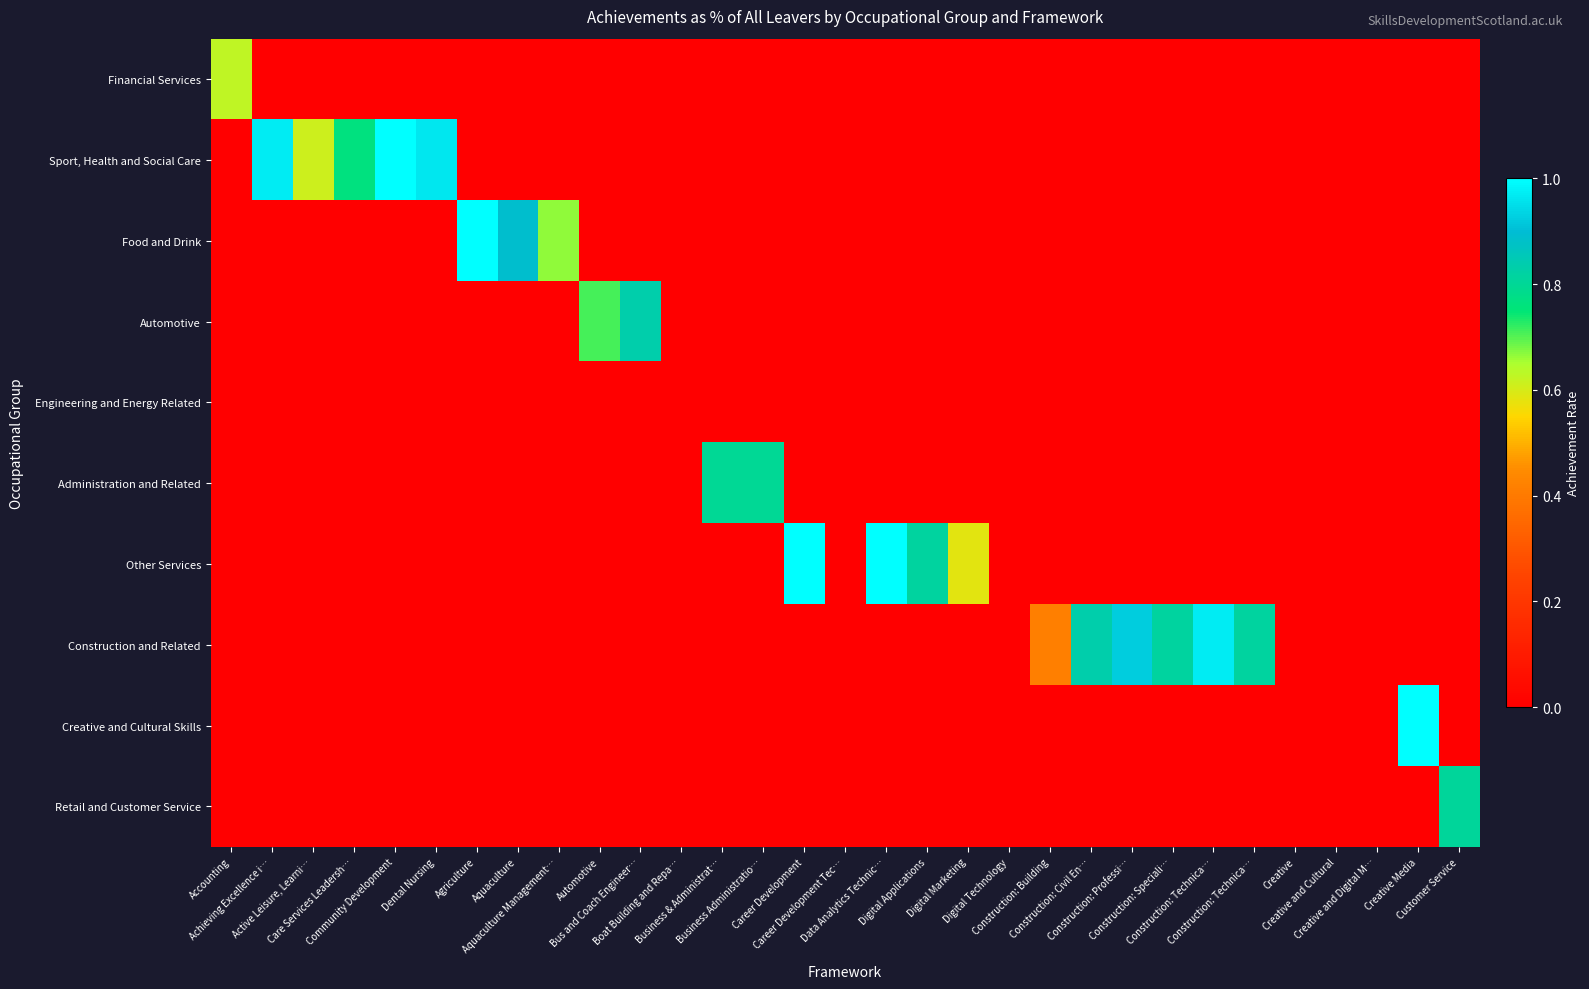

What is the difference between the highest and lowest values at Care Services Leadersh…?

0.9